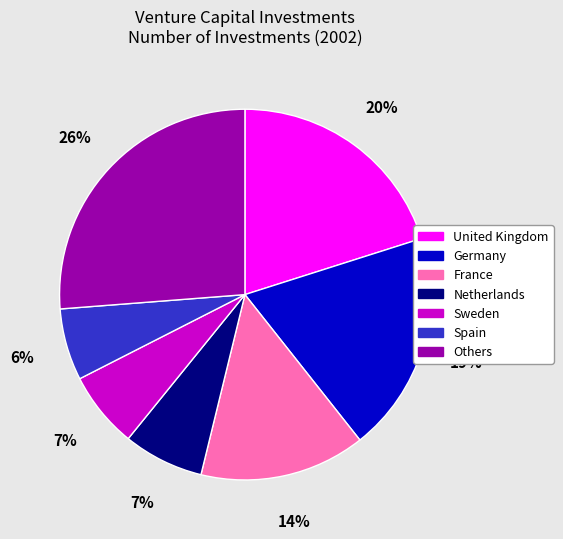

To the nearest percent, what is the difference between the largest and smallest slice percentages?

20%